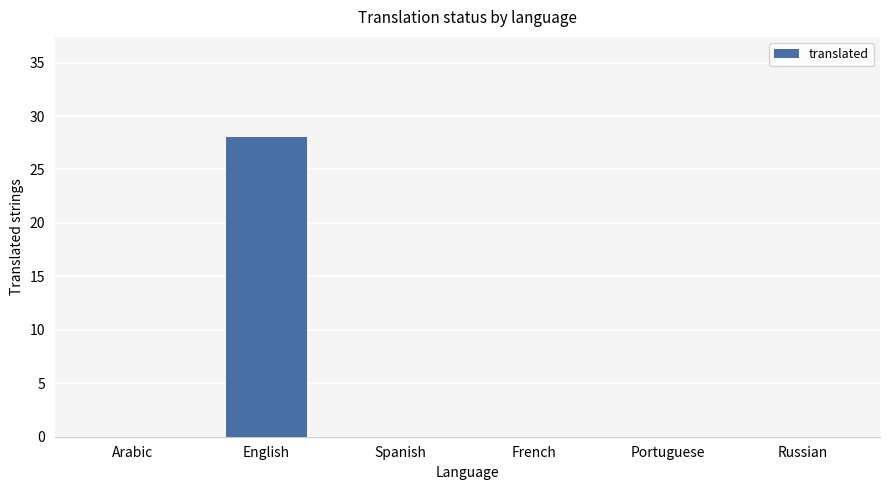

Which category has the highest value across all series?

English